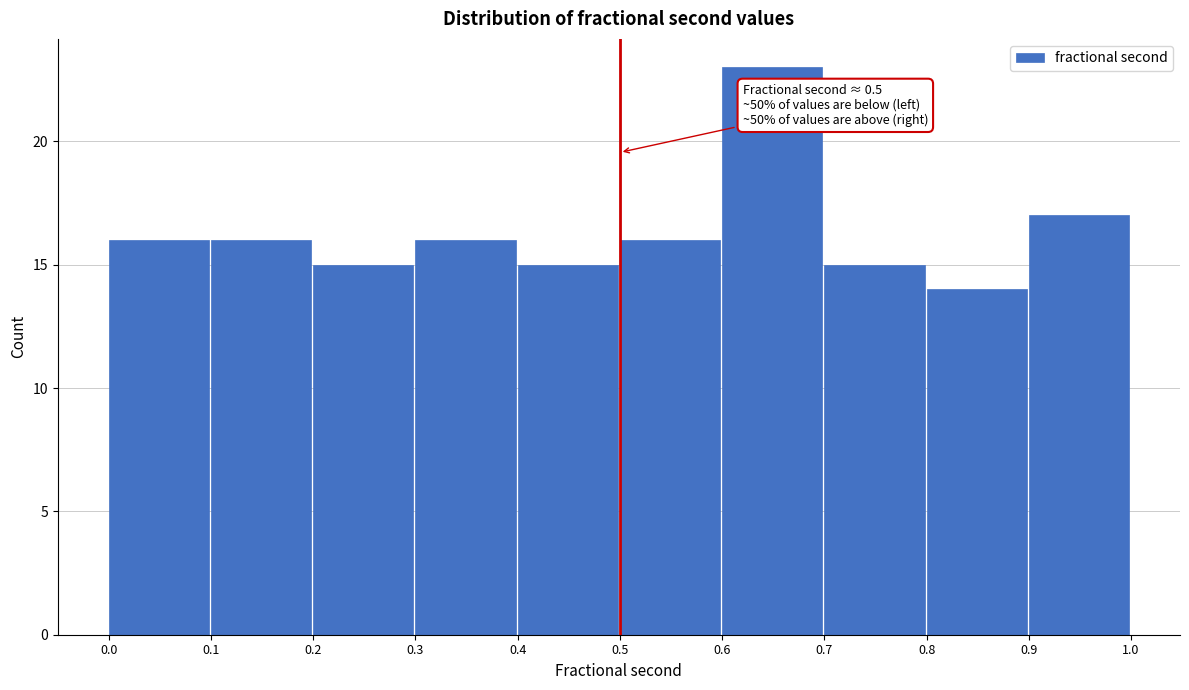

Which range on the x-axis has the tallest bar?

0.6 to 0.7